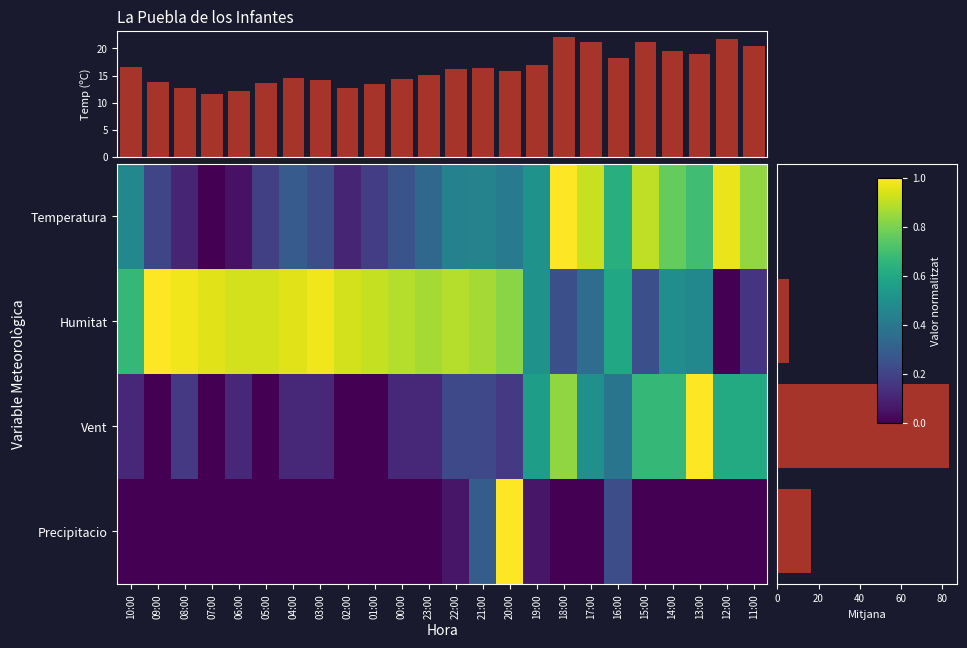

Which category has the highest value across all series?

18:00